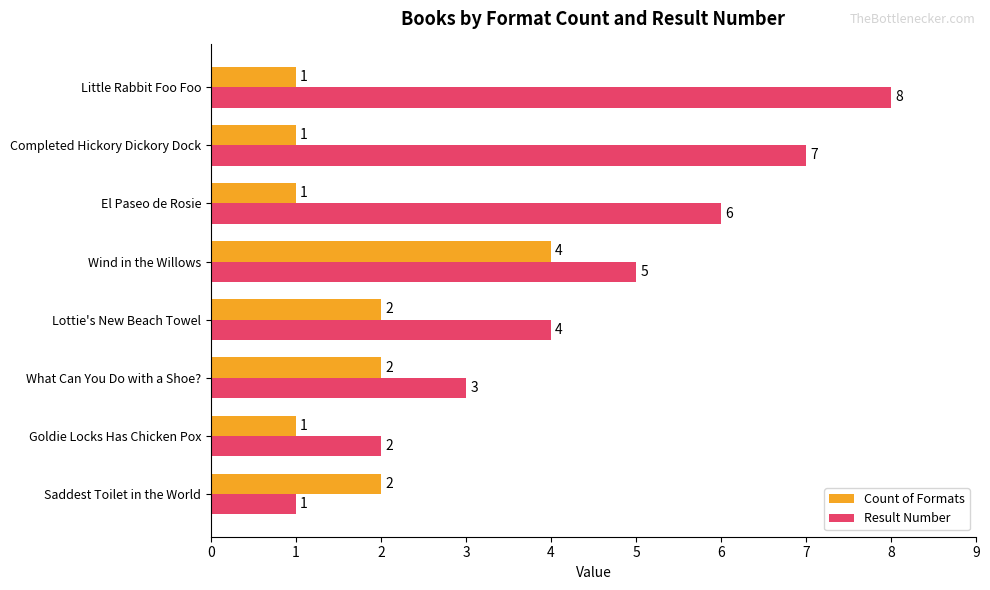

Which series changed the most between Completed Hickory Dickory Dock and Little Rabbit Foo Foo?

Result Number